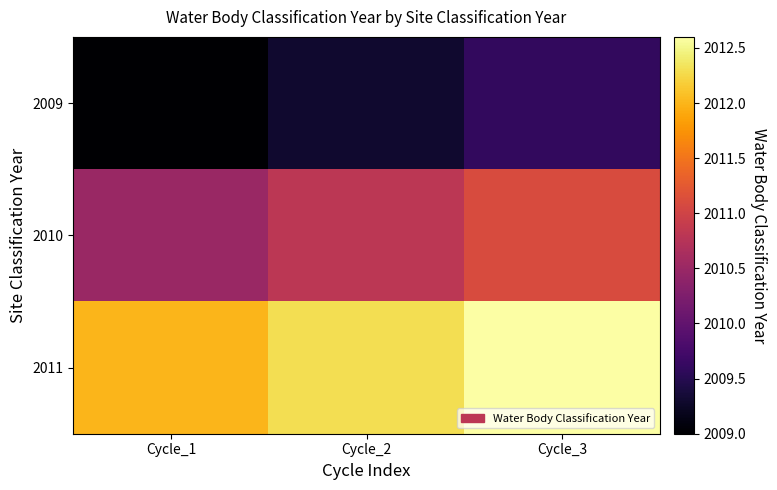

Reading right to left, what are all the values shown in this chart?

2009: Cycle_3=2009.6	Cycle_2=2009.3	Cycle_1=2009.0
2010: Cycle_3=2011.1	Cycle_2=2010.8	Cycle_1=2010.5
2011: Cycle_3=2012.6	Cycle_2=2012.3	Cycle_1=2012.0